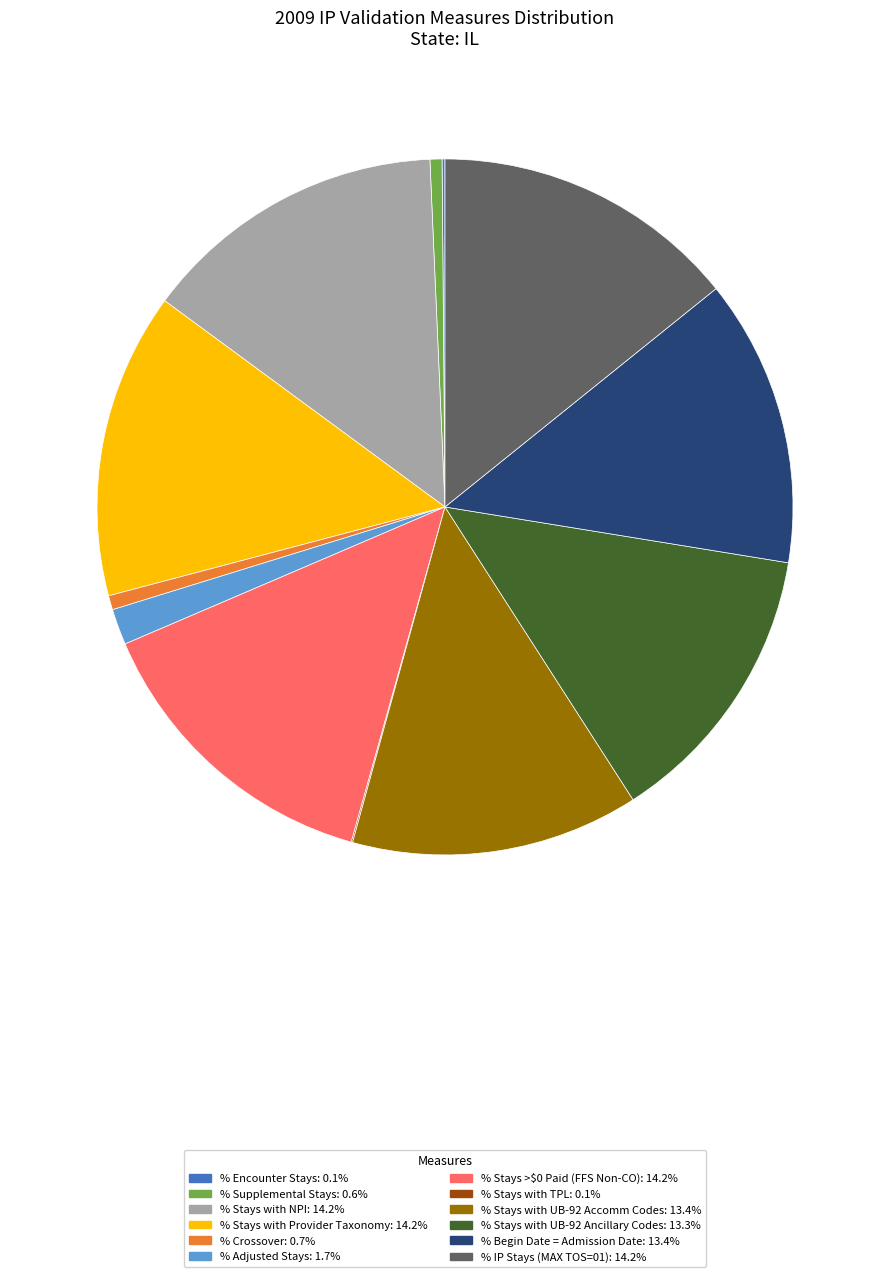

Does % Stays with Provider Taxonomy: 14.2% account for over 50% of the chart?

No